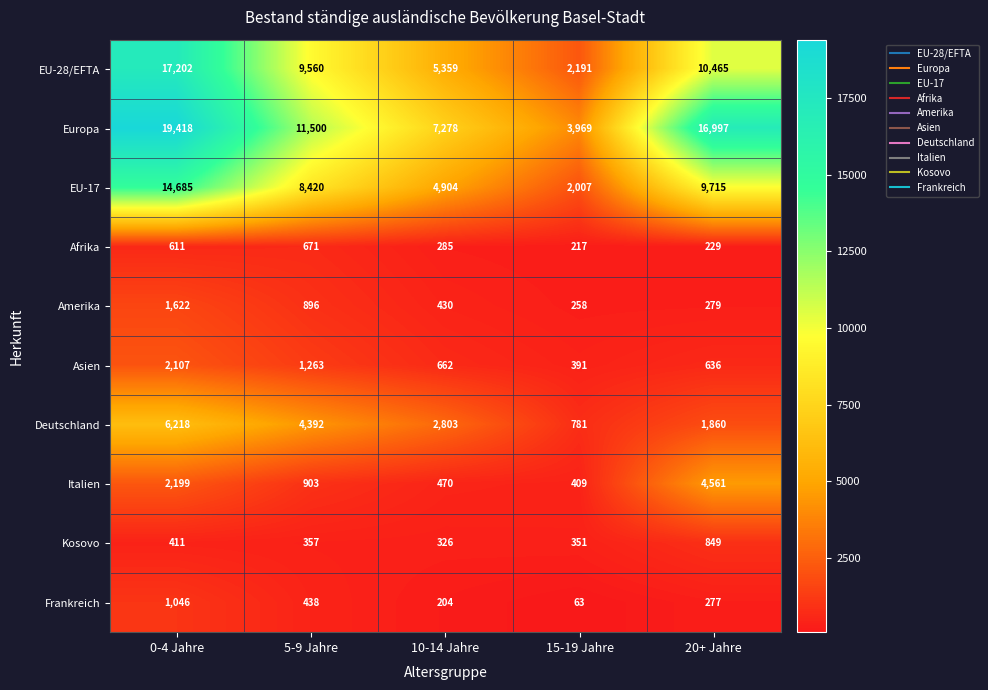

Where is EU-17 nearest to the value 8346?

5-9 Jahre